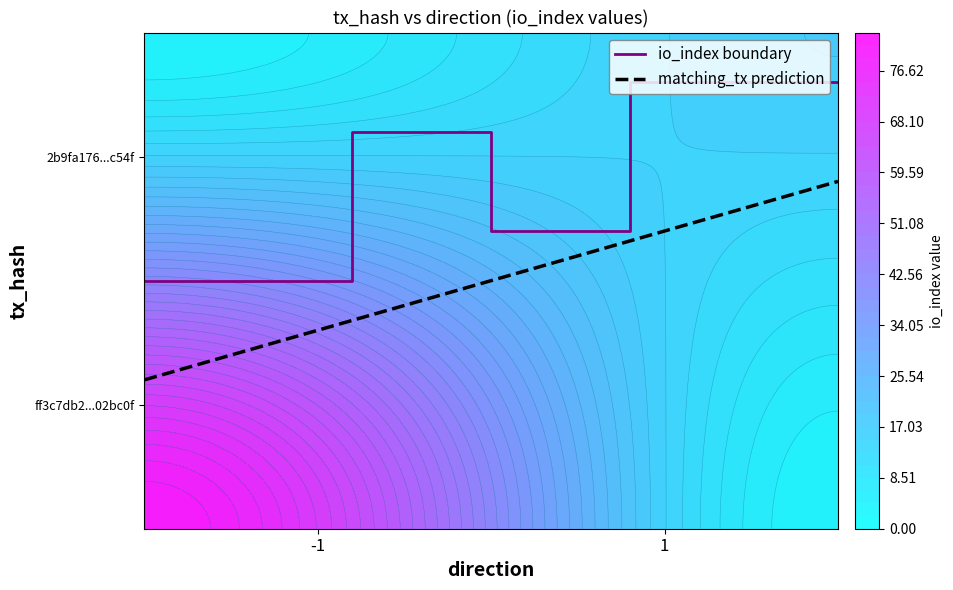

What is the maximum value for 2b9fa176e1aa925f5f74eec0d3308a9566cc54f?

15